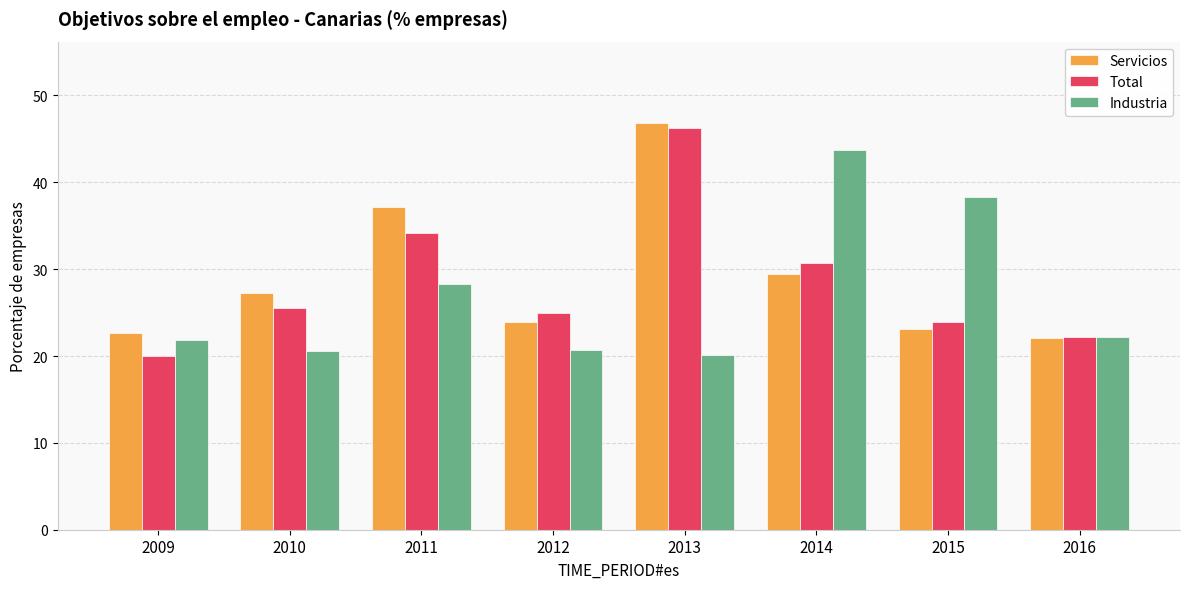

Read the Servicios value at 2010.

27.3